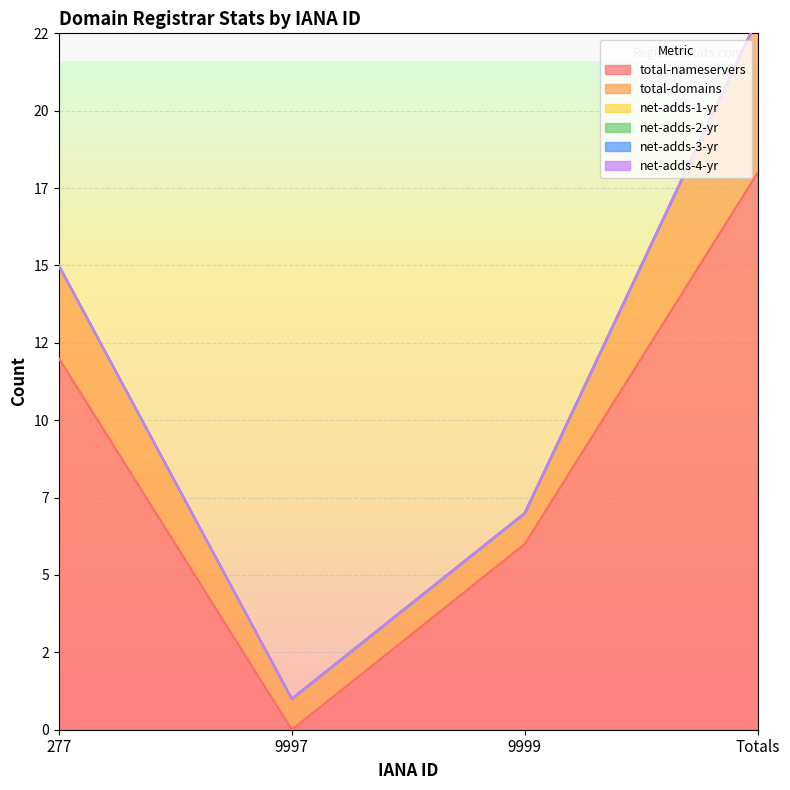

The total-nameservers series shows 8 at 277. True or false?

False